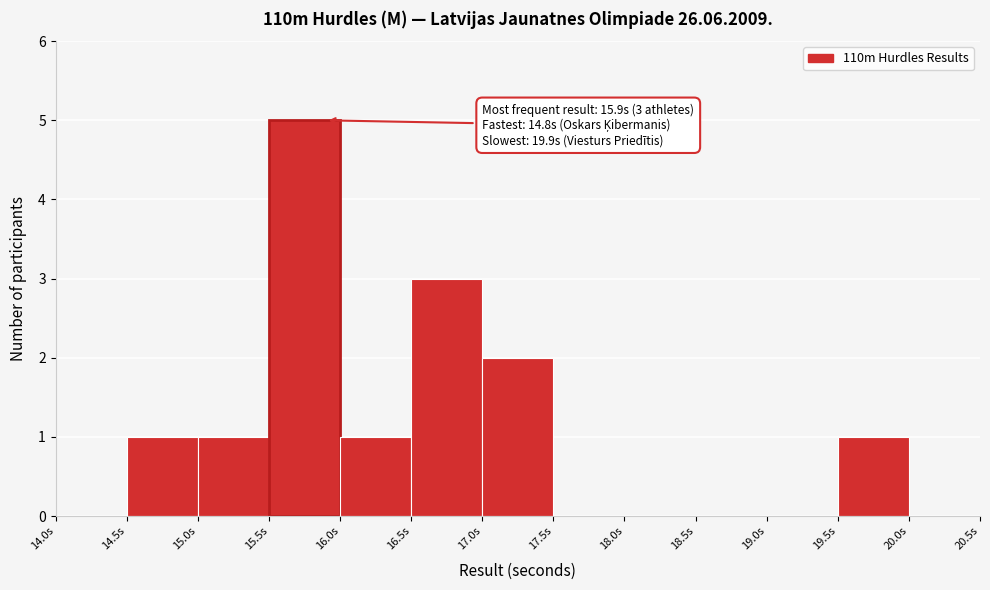

Over which range of the x-axis is the bar tallest?

15.5 to 16.0